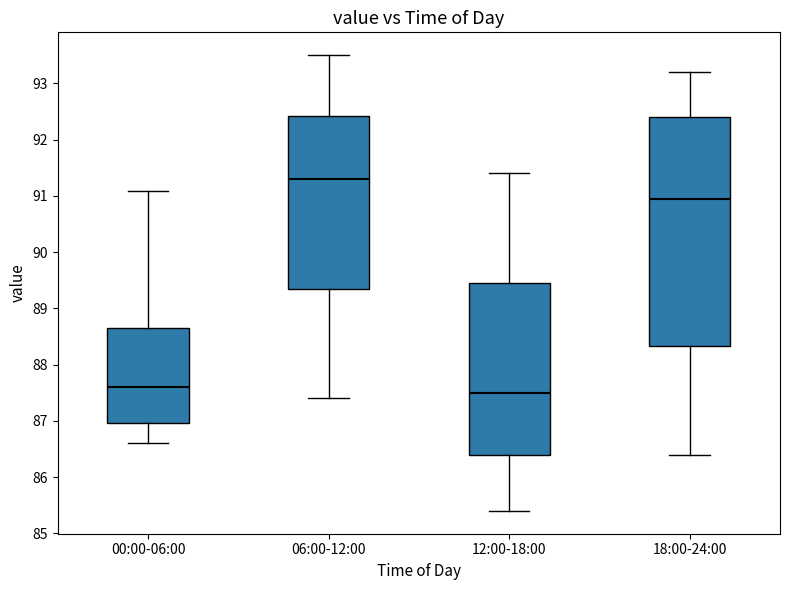

Reading left to right, read every box against the y-axis: the position of its median line, the range the box covers, and the ends of its whiskers. The values are not printed on the chart, so give them approximately, as read against the axis.

00:00-06:00: median 87.6, box 87.0 to 88.6, whiskers 86.6 to 91.1
06:00-12:00: median 91.3, box 89.4 to 92.4, whiskers 87.4 to 93.5
12:00-18:00: median 87.5, box 86.4 to 89.5, whiskers 85.4 to 91.4
18:00-24:00: median 90.9, box 88.3 to 92.4, whiskers 86.4 to 93.2